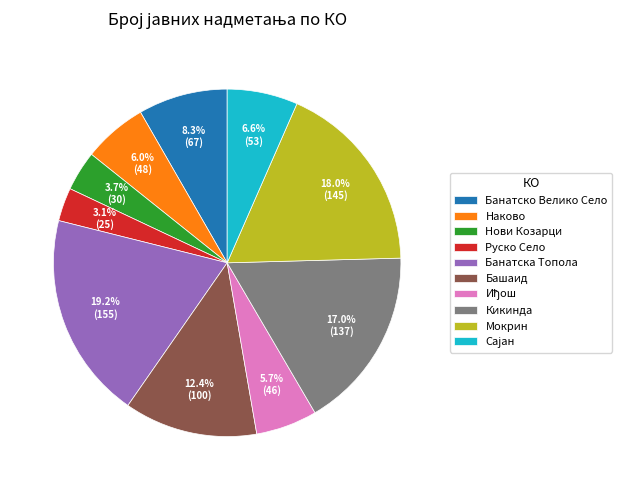

To the nearest percent, what is the average slice percentage?

10%